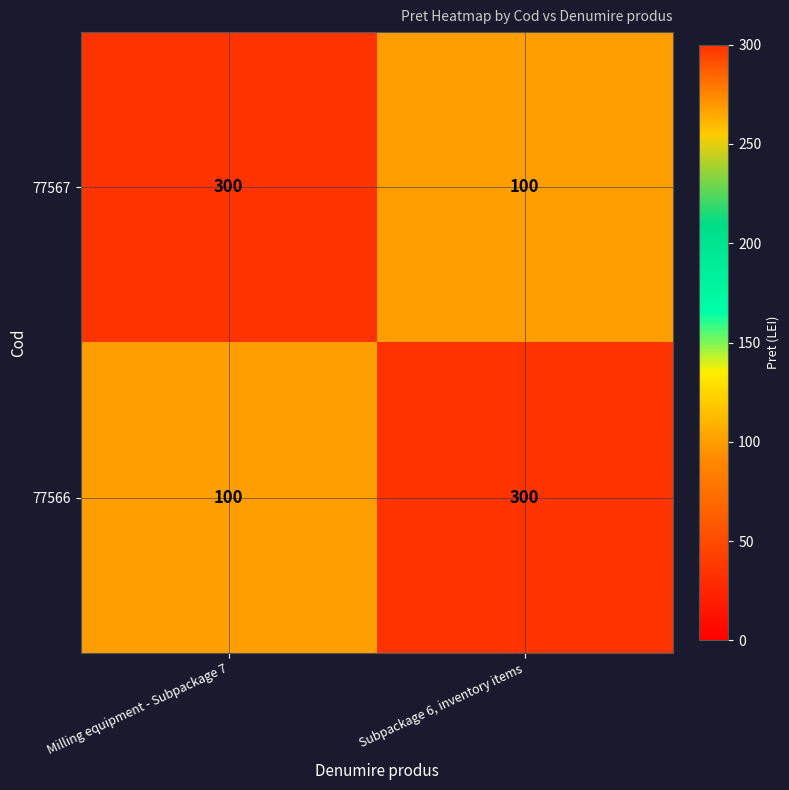

What is the difference between the maximum and minimum values in the 77567 series?

200